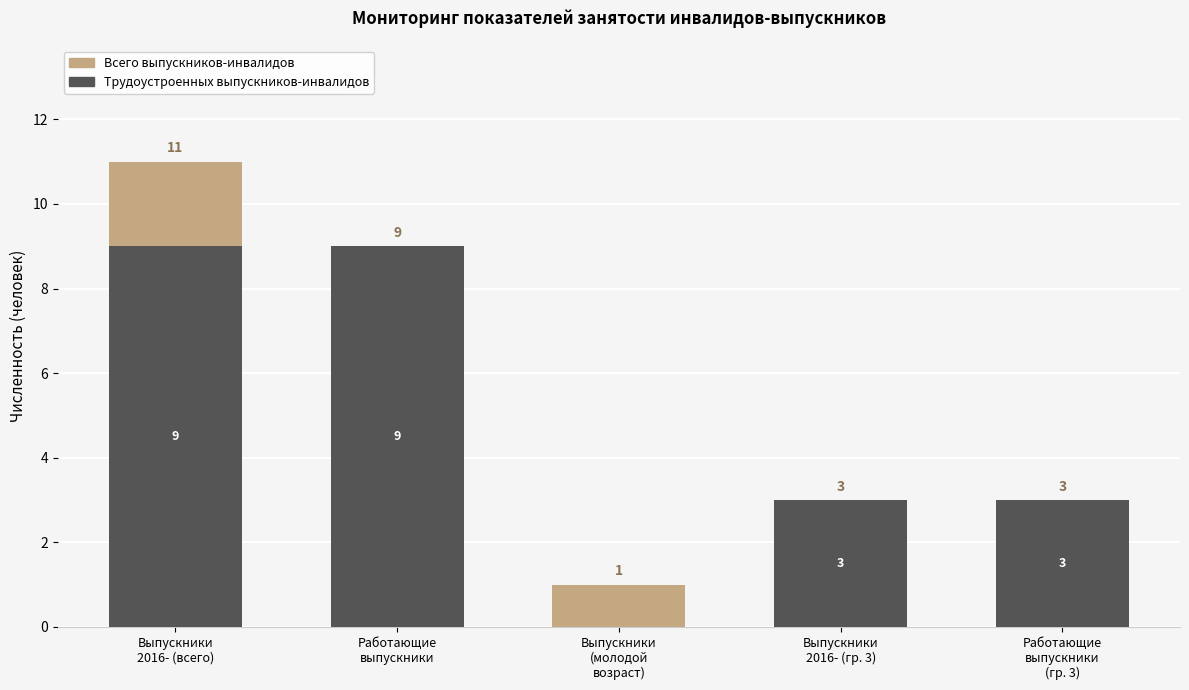

At which category is the sum across all series the highest?

Выпускники
2016- (всего)